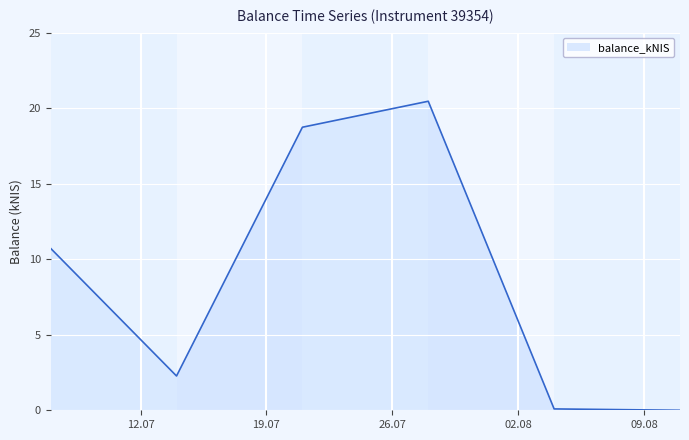

How many values are below 10?

3